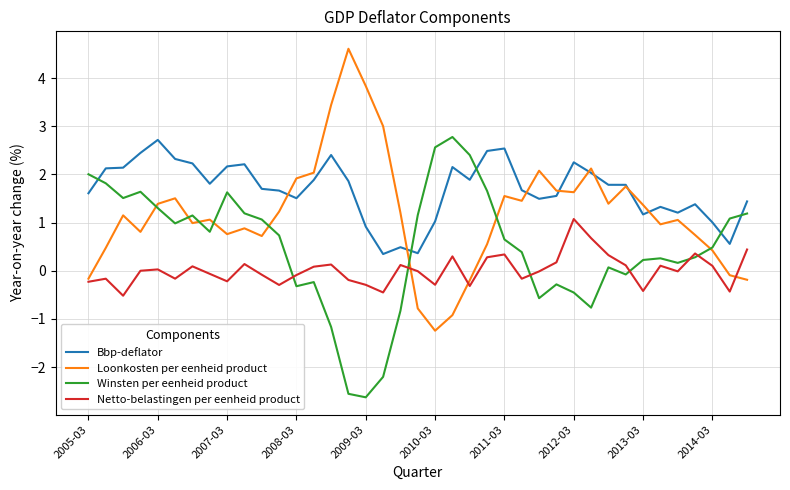

Which series has the largest total across all categories?

Bbp-deflator